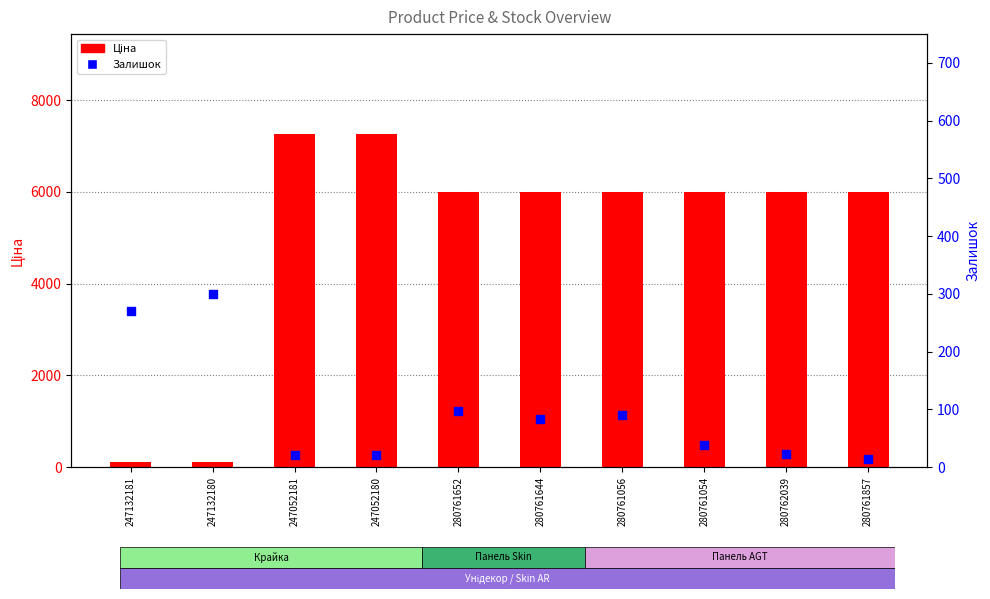

At which category is the sum across all series the highest?

247052180